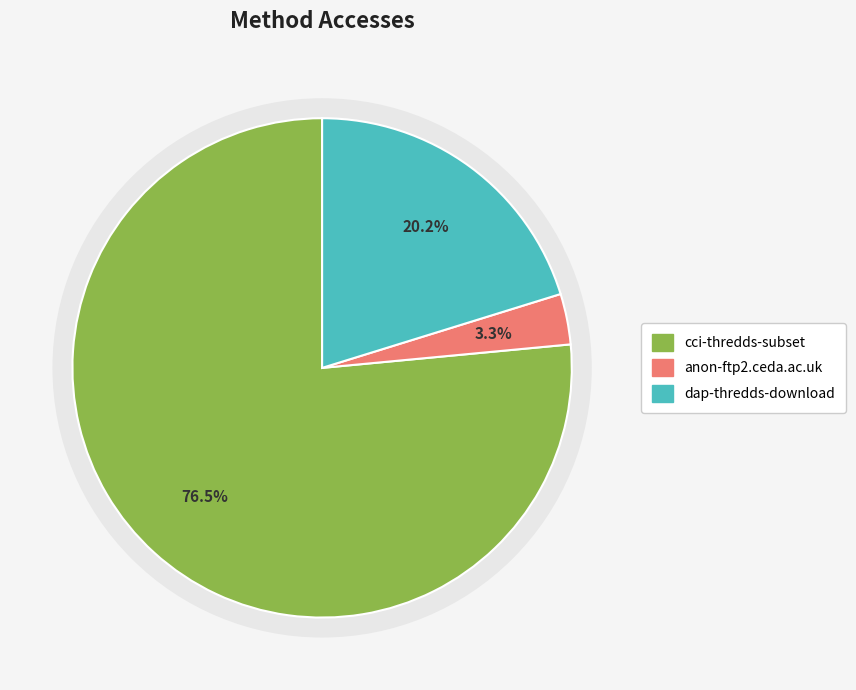

How many segments does this pie chart have?

3